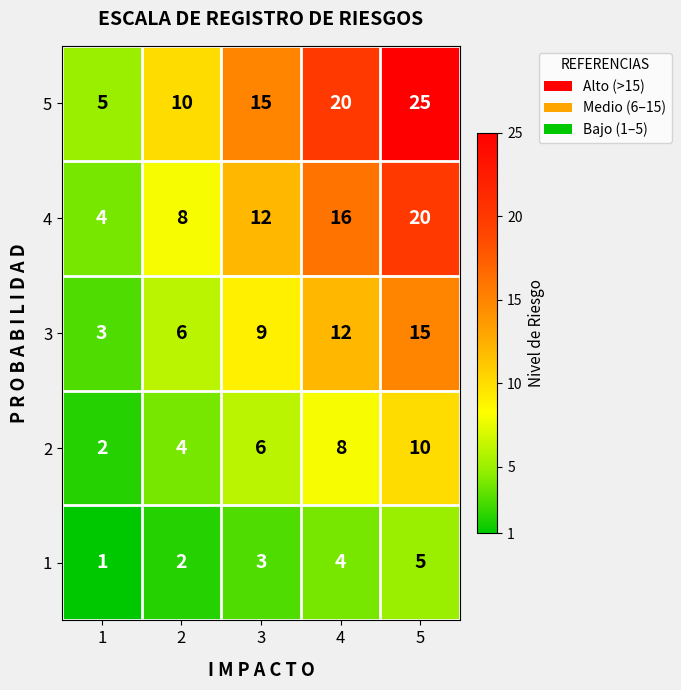

What is the difference between the maximum and minimum values in the 1 series?

4